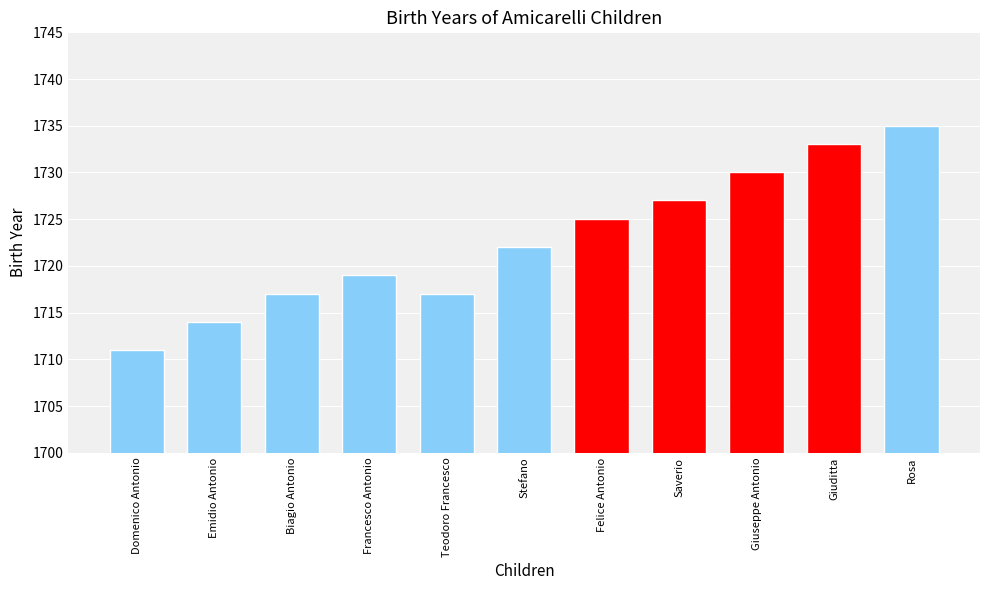

What is the average value?

1723